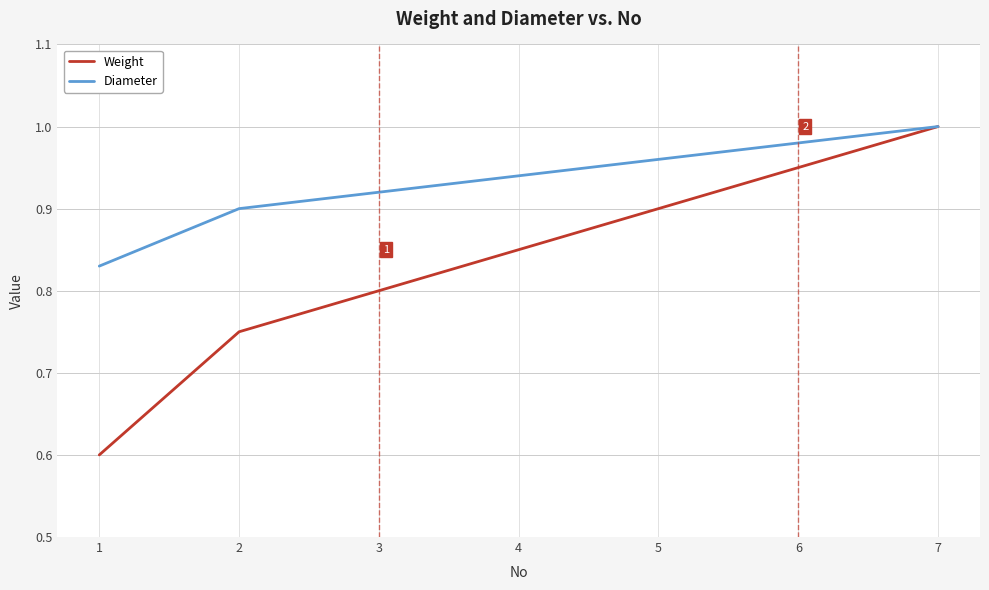

At how many categories does at least one series exceed 0?

7